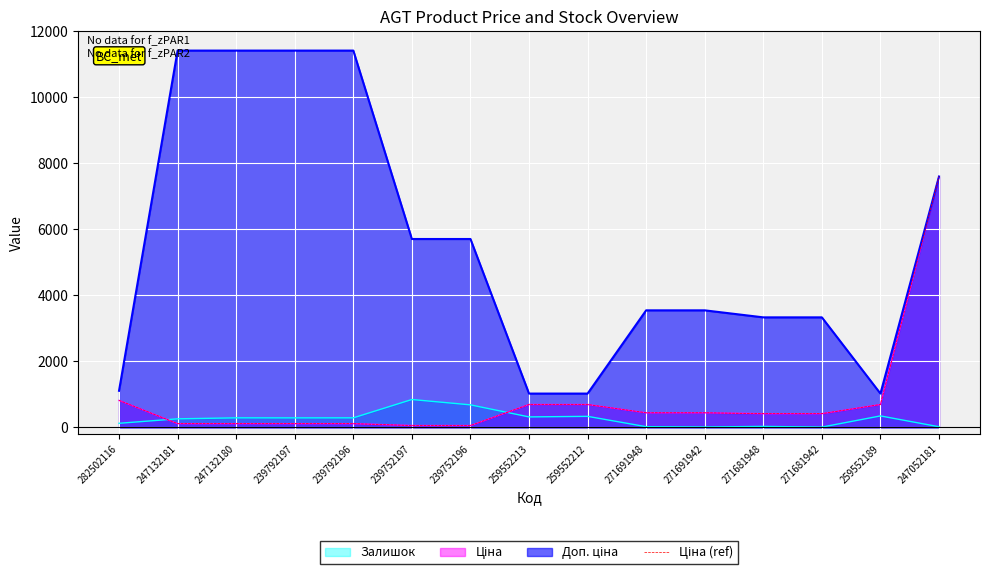

How many data points does each series have?

15